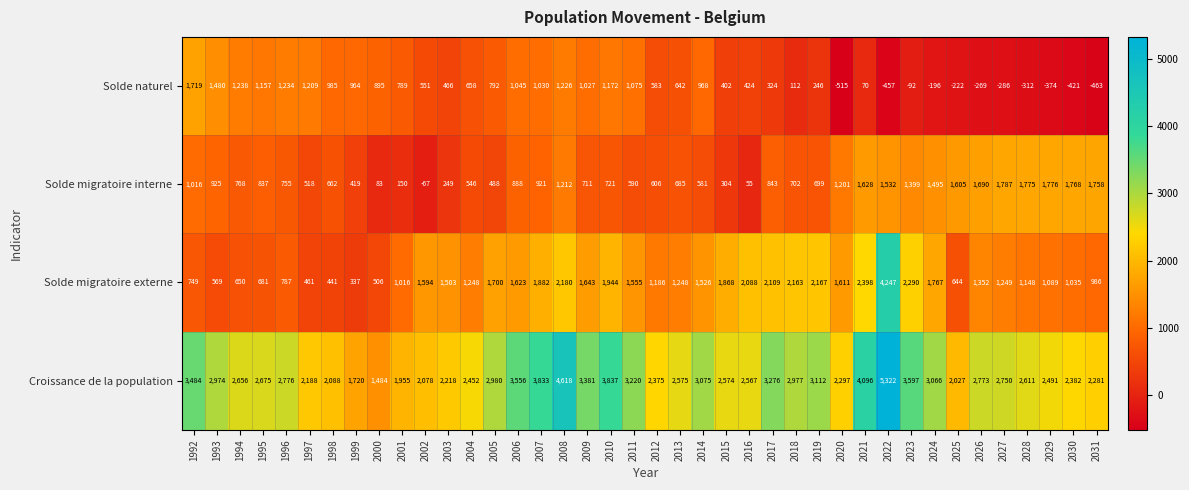

At which category is the sum across all series the highest?

2022